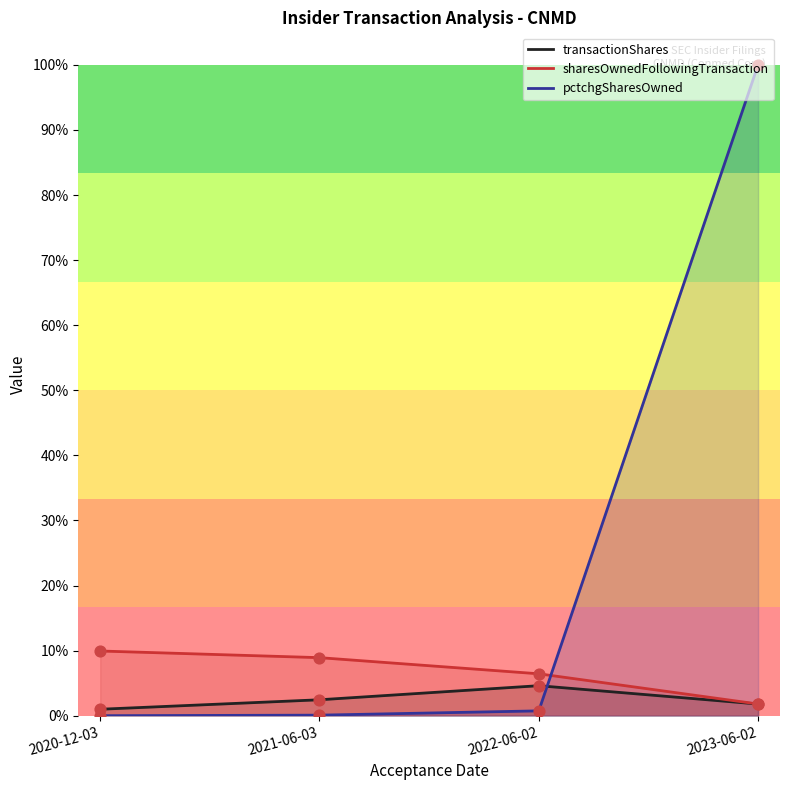

Which series contains the lowest Y value?

pctchgSharesOwned